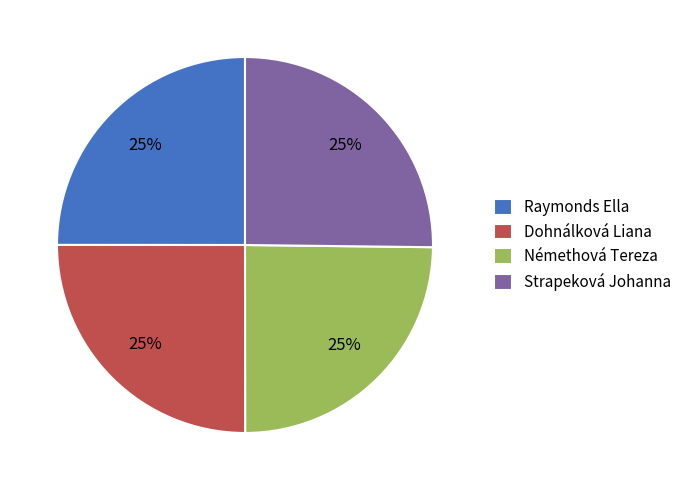

To the nearest percent, what is the average slice percentage?

25%